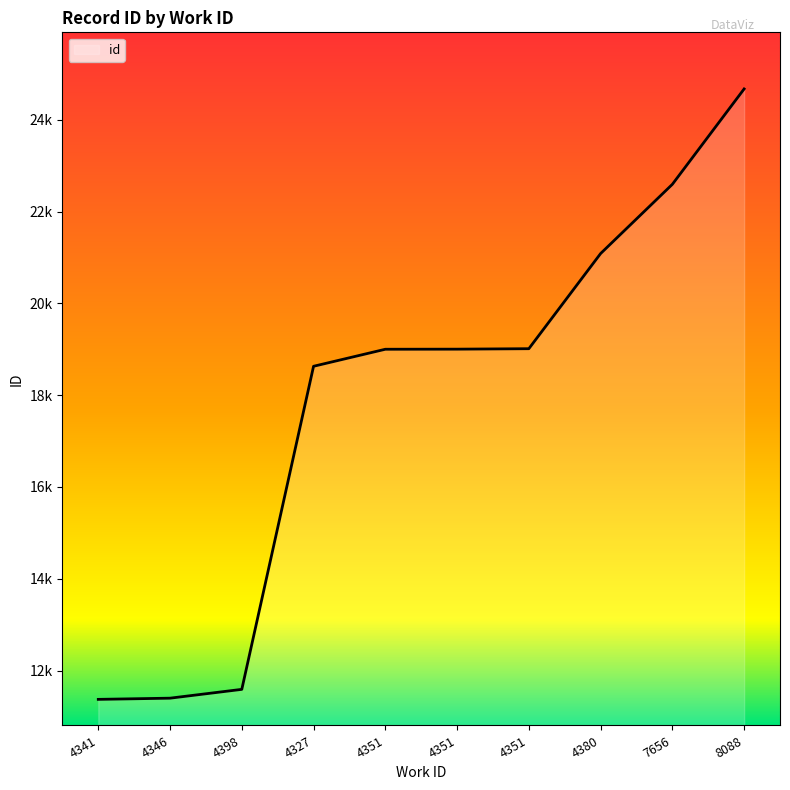

What is the approximate value at 4351?

19003